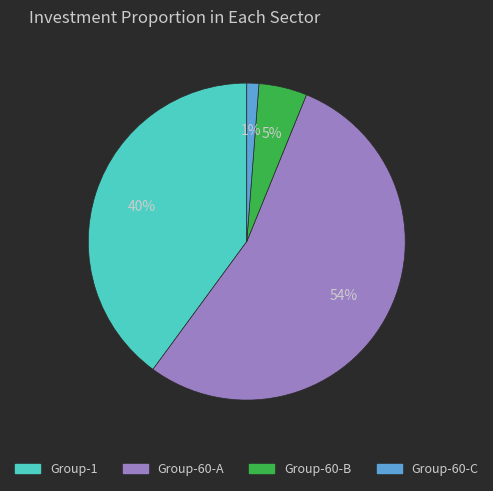

To the nearest percent, what is the average slice percentage?

25%